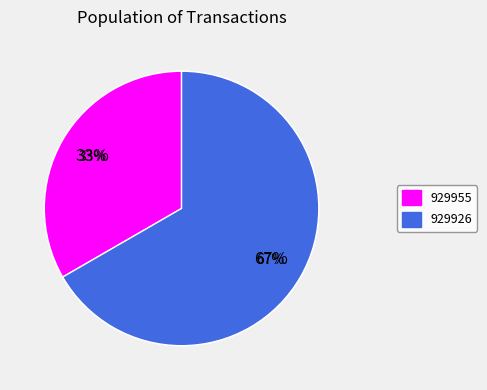

How many slices are in this pie chart?

2